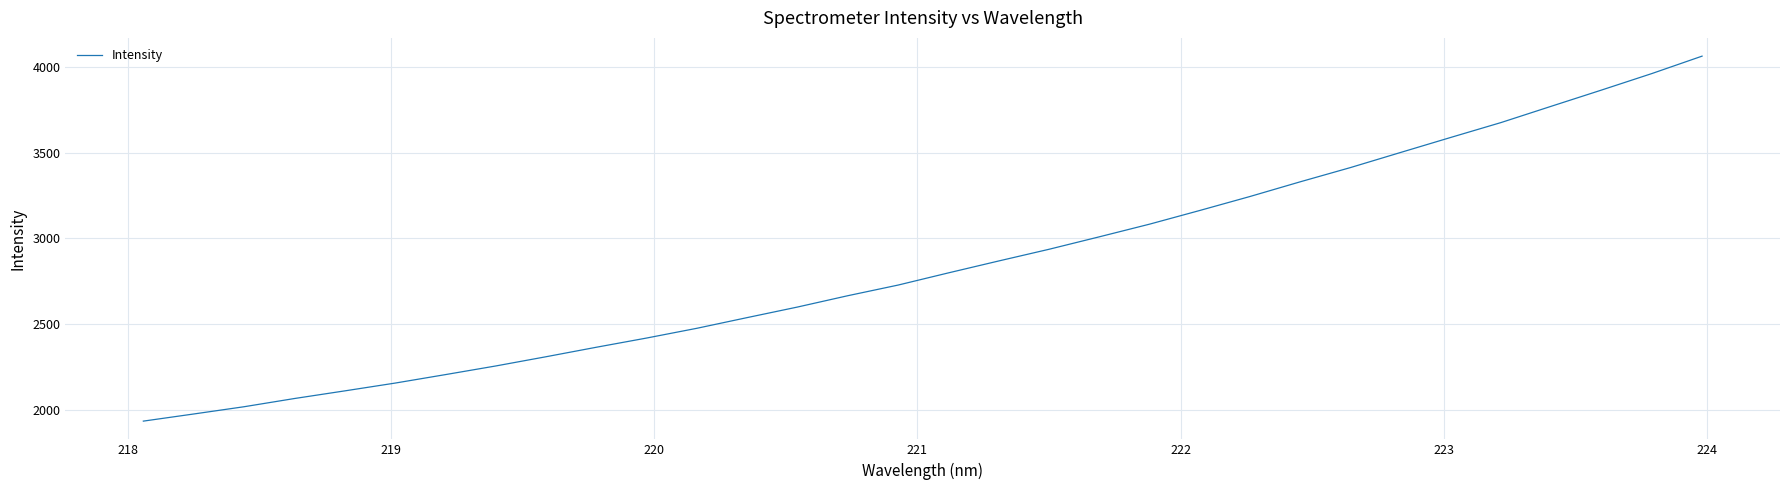

What is the average value?

2846.1